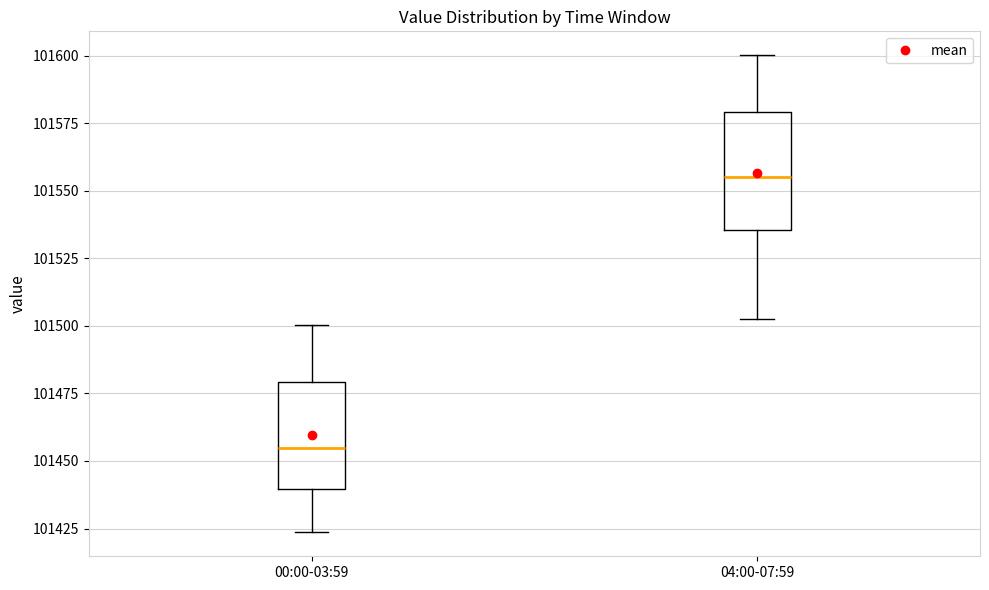

Reading left to right, read every box against the y-axis: the position of its median line, the range the box covers, and the ends of its whiskers. The values are not printed on the chart, so give them approximately, as read against the axis.

00:00-03:59: median 101455, box 101440 to 101480, whiskers 101425 to 101500
04:00-07:59: median 101555, box 101535 to 101580, whiskers 101505 to 101600